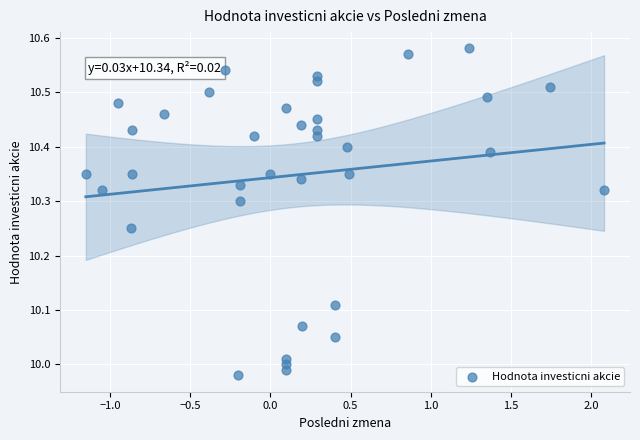

What is the range of X values (max minus min)?

3.2